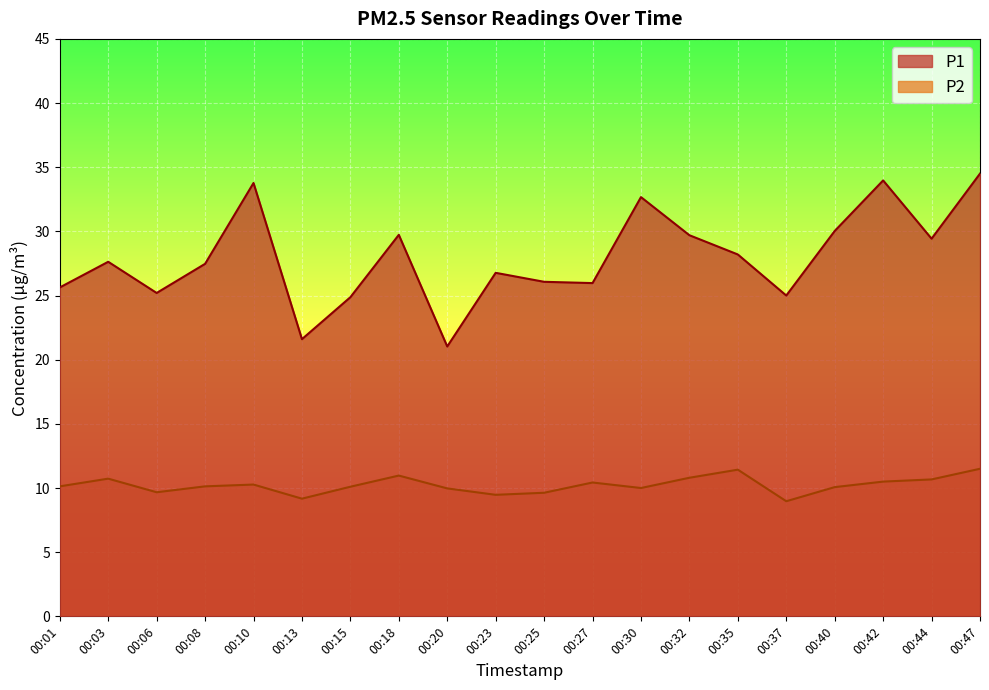

The P2 series shows 9.5 at 00:23. True or false?

True